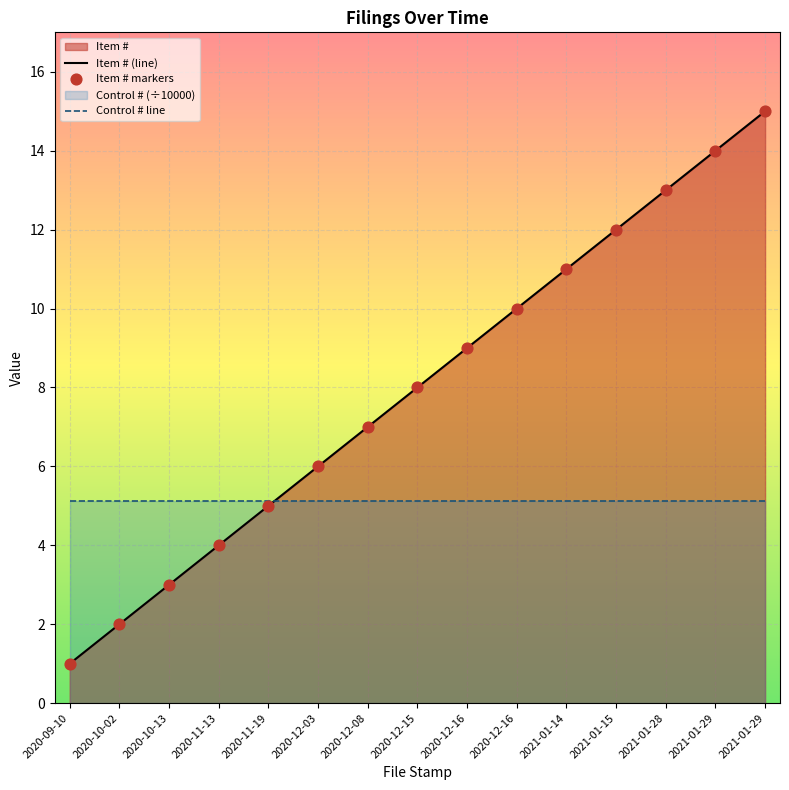

Which has a higher value, 2021-01-14 or 2021-01-28?

2021-01-28